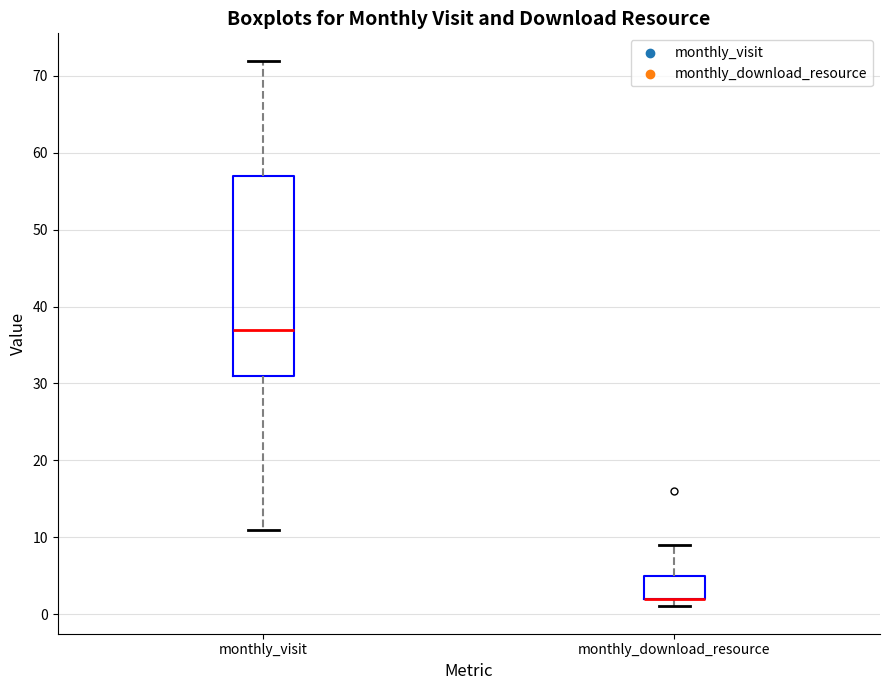

Reading left to right, transcribe this box plot: for each box, give where its median line is, the range the box spans, and where its two whiskers end, as read against the y-axis. The values are not printed on the chart, so give them approximately, as read against the axis.

monthly_visit: median 37, box 31 to 57, whiskers 11 to 72
monthly_download_resource: median 2 (drawn on the box's lower edge), box 2 to 5, whiskers 1 to 9